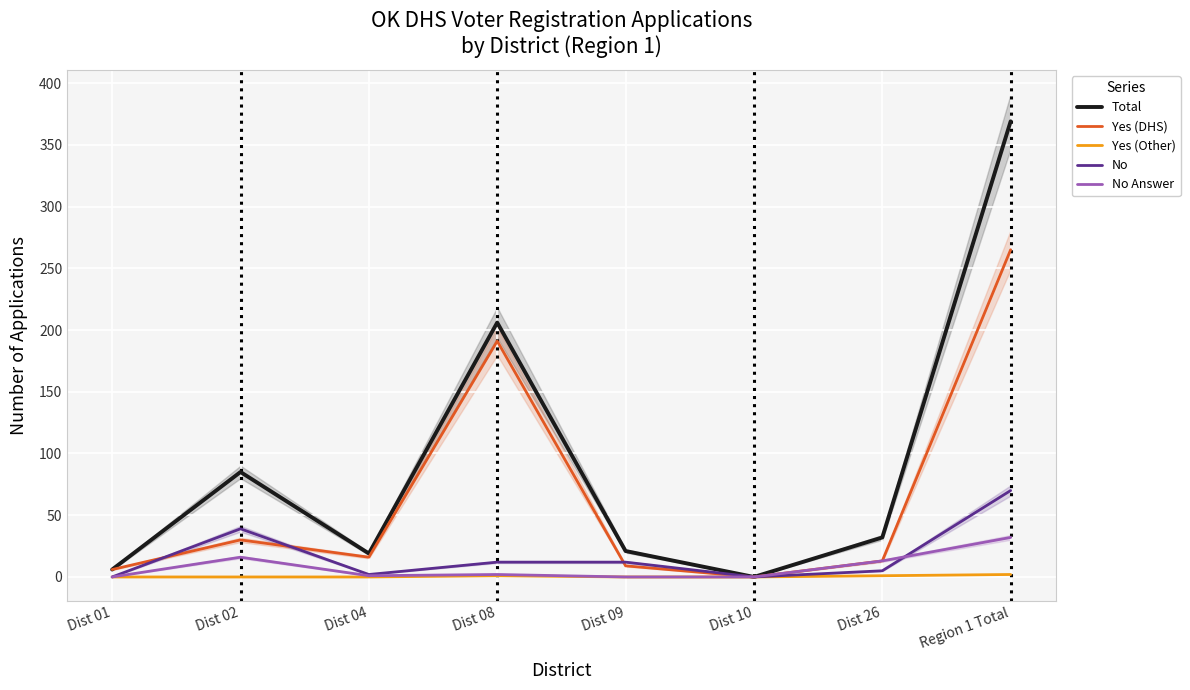

At which label is Yes (DHS) closest to 132?

Dist 08